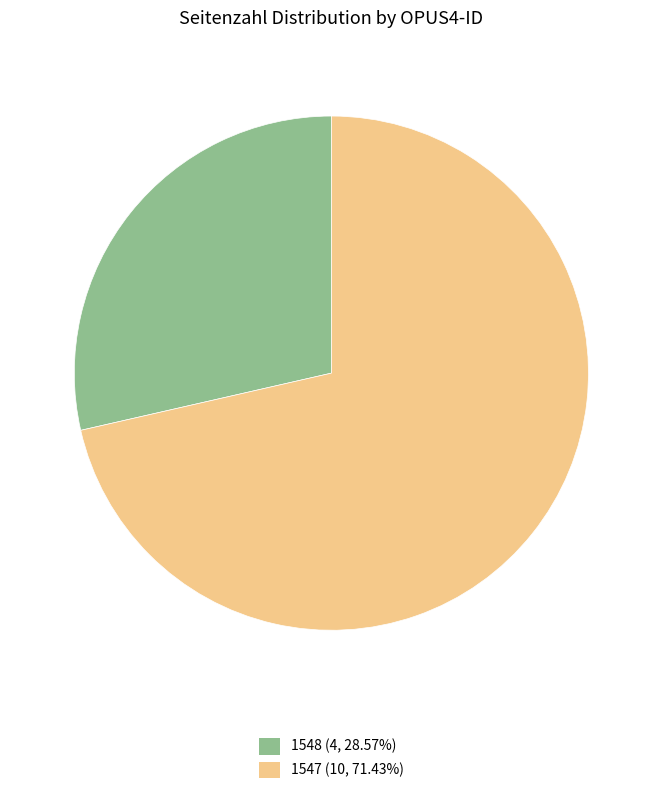

The 1548 slice represents 29% of the pie. True or false?

True